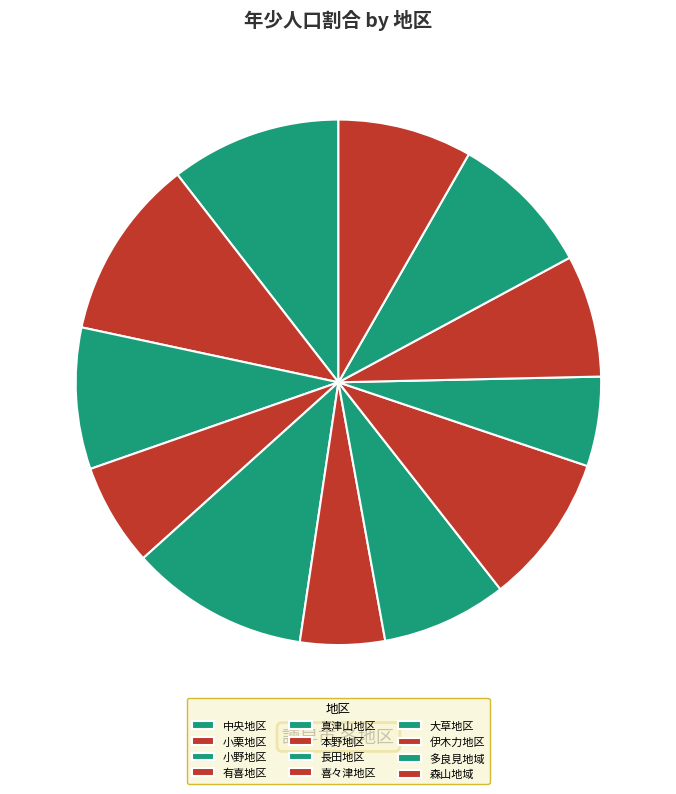

How many segments does this pie chart have?

12